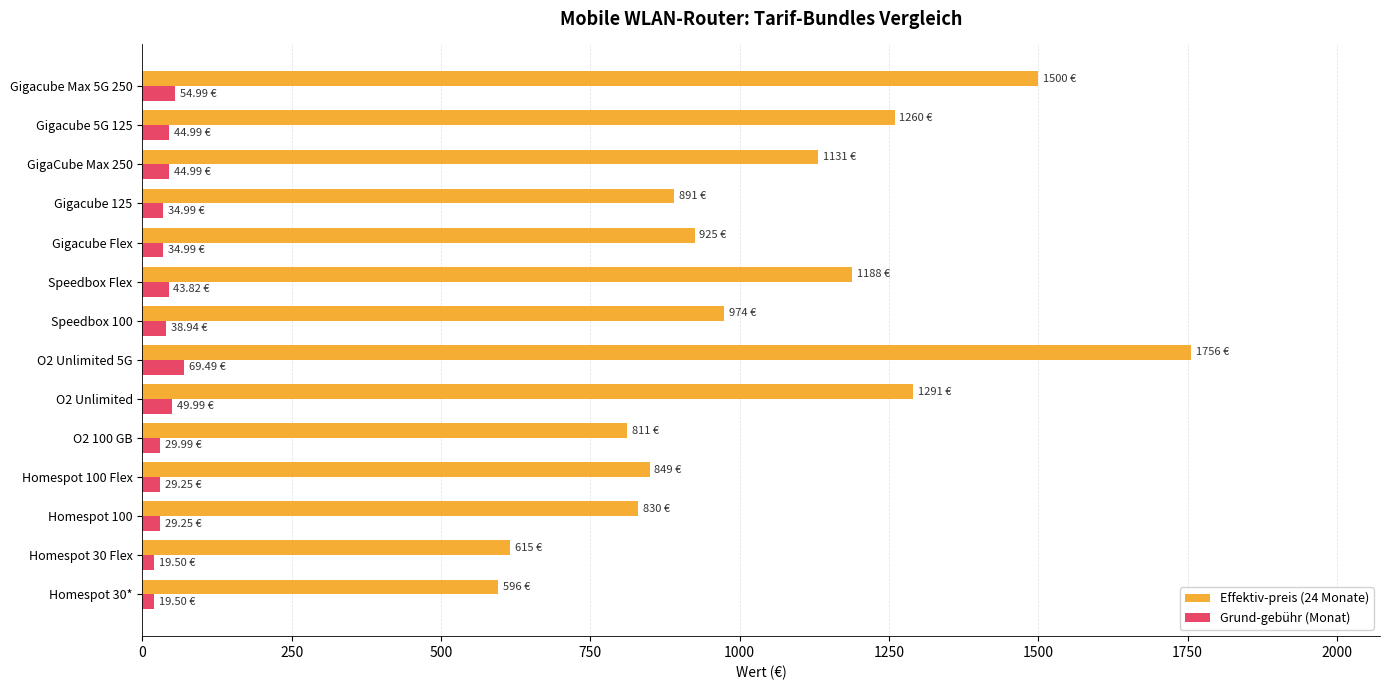

How many values in the Effektiv-preis (24 Monate) series are below 974?

7